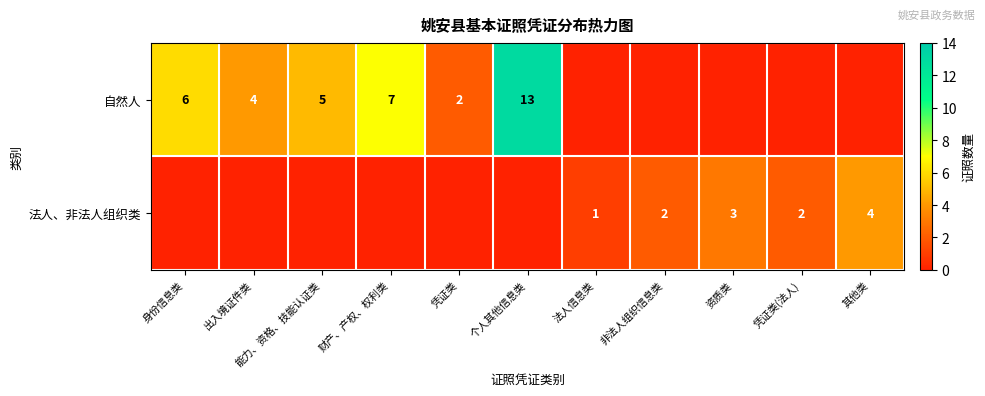

Is it true that 自然人 equals 22 at 个人其他信息类?

False